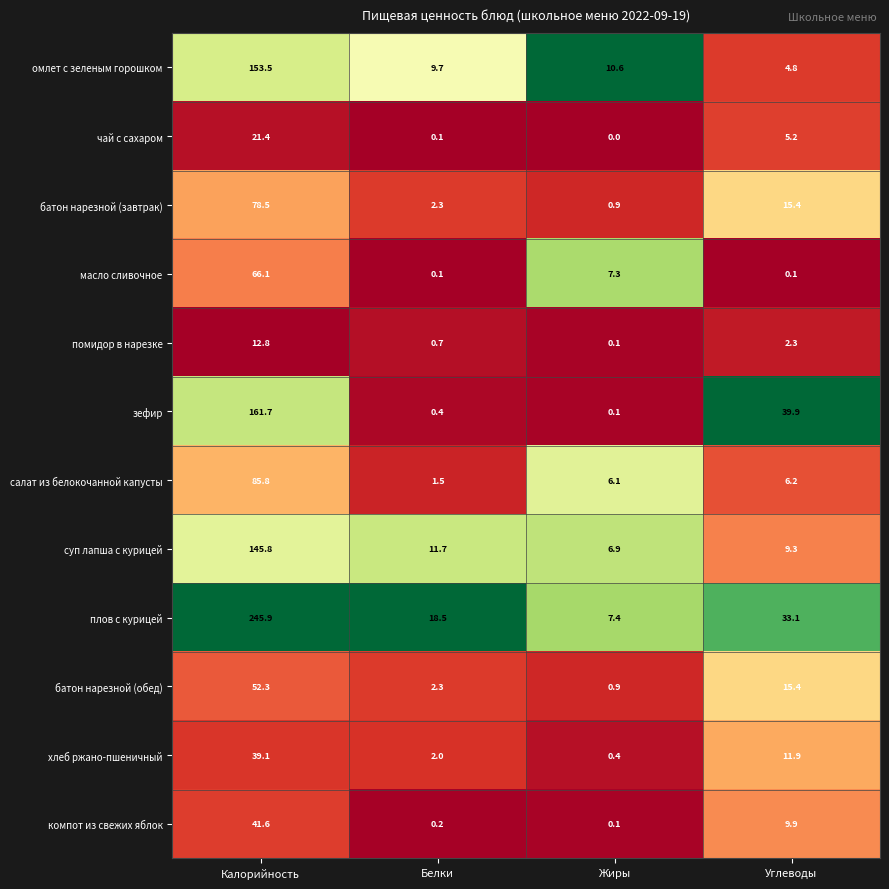

Which category has the highest value across all series?

Калорийность